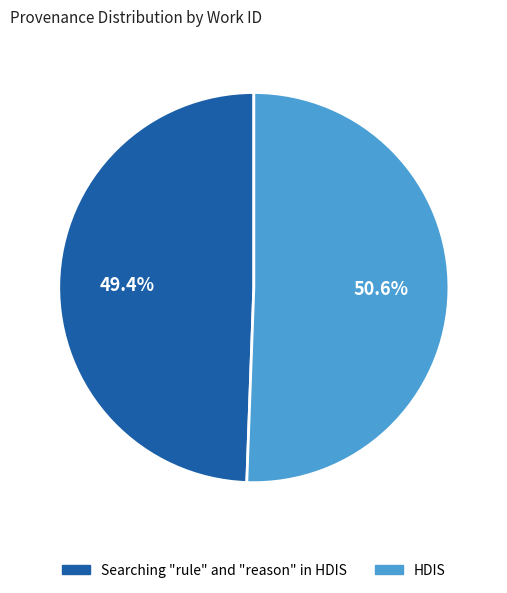

Which has a higher value, Searching "rule" and "reason" in HDIS or HDIS?

HDIS